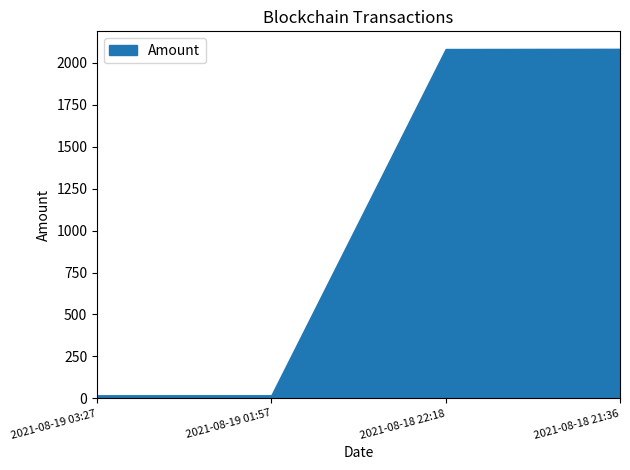

What is the greatest value displayed?

2082.2